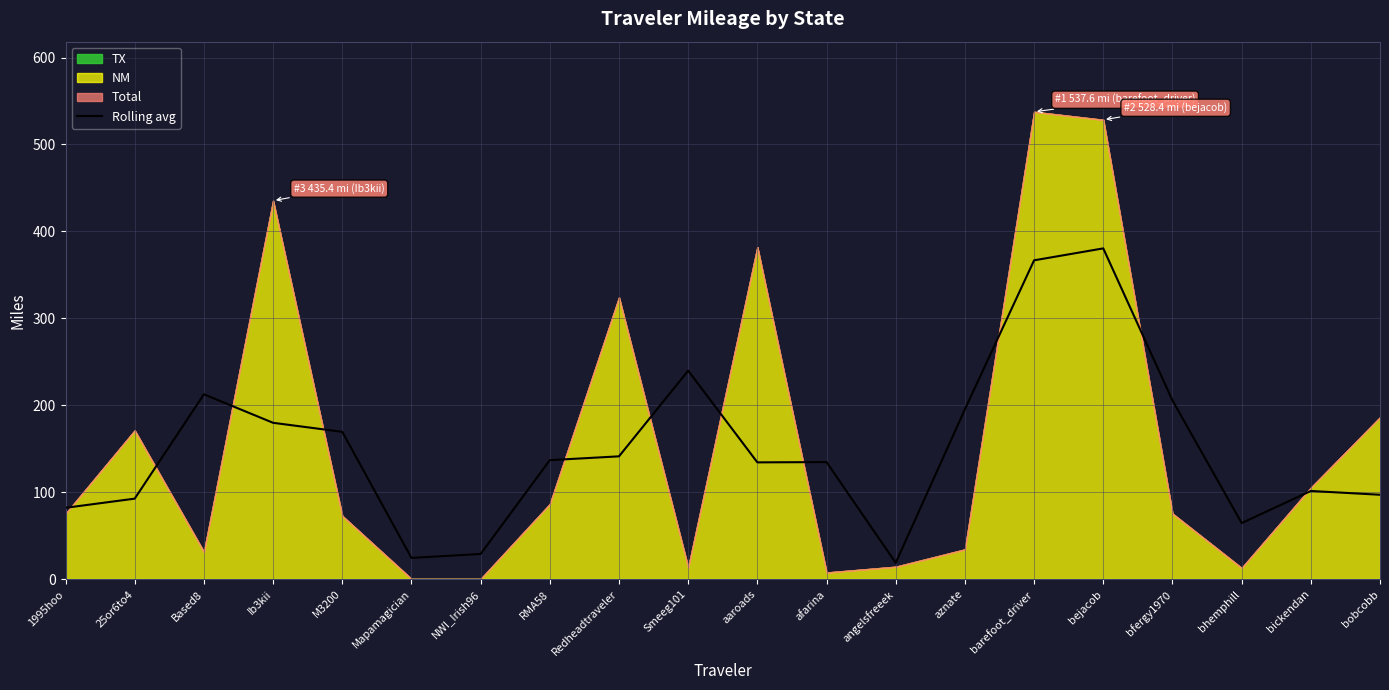

What is the label of the 20th point from the left?

bobcobb